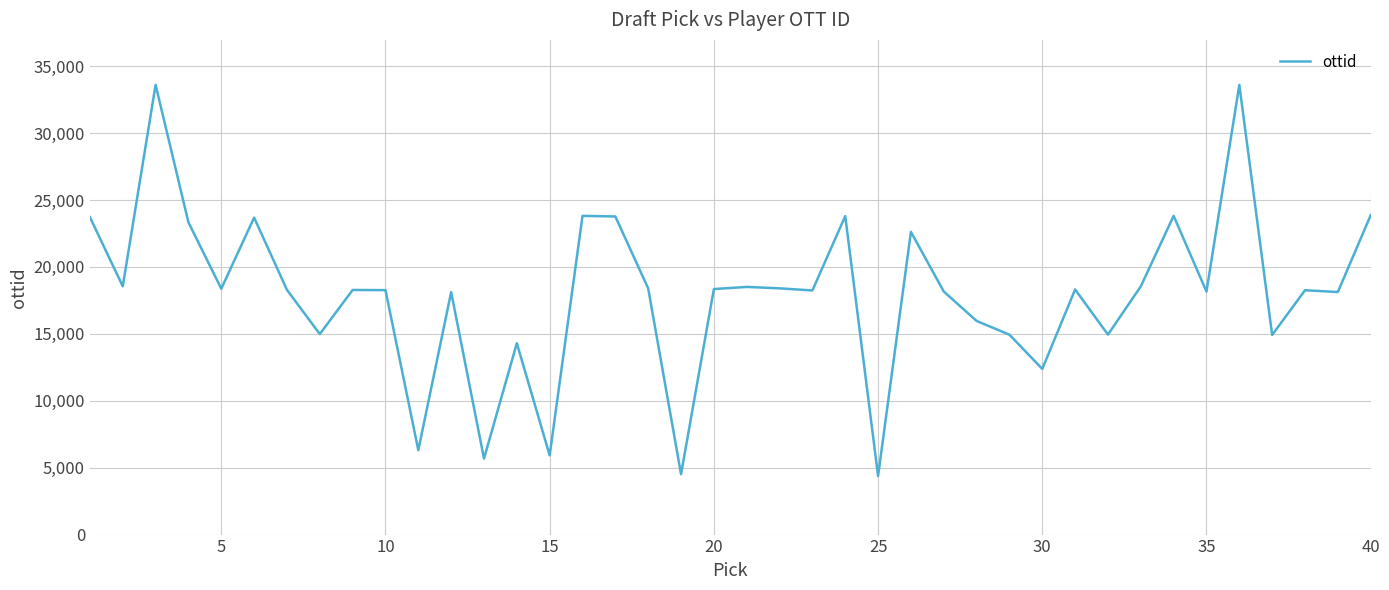

What is the smallest value displayed?

4374